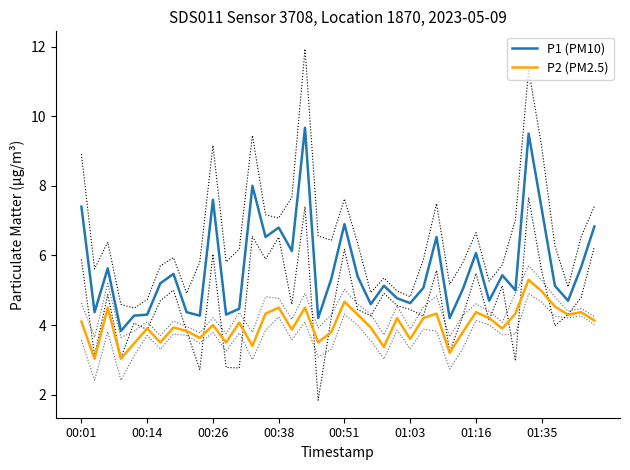

What is the maximum value for P1 (PM10)?

9.7